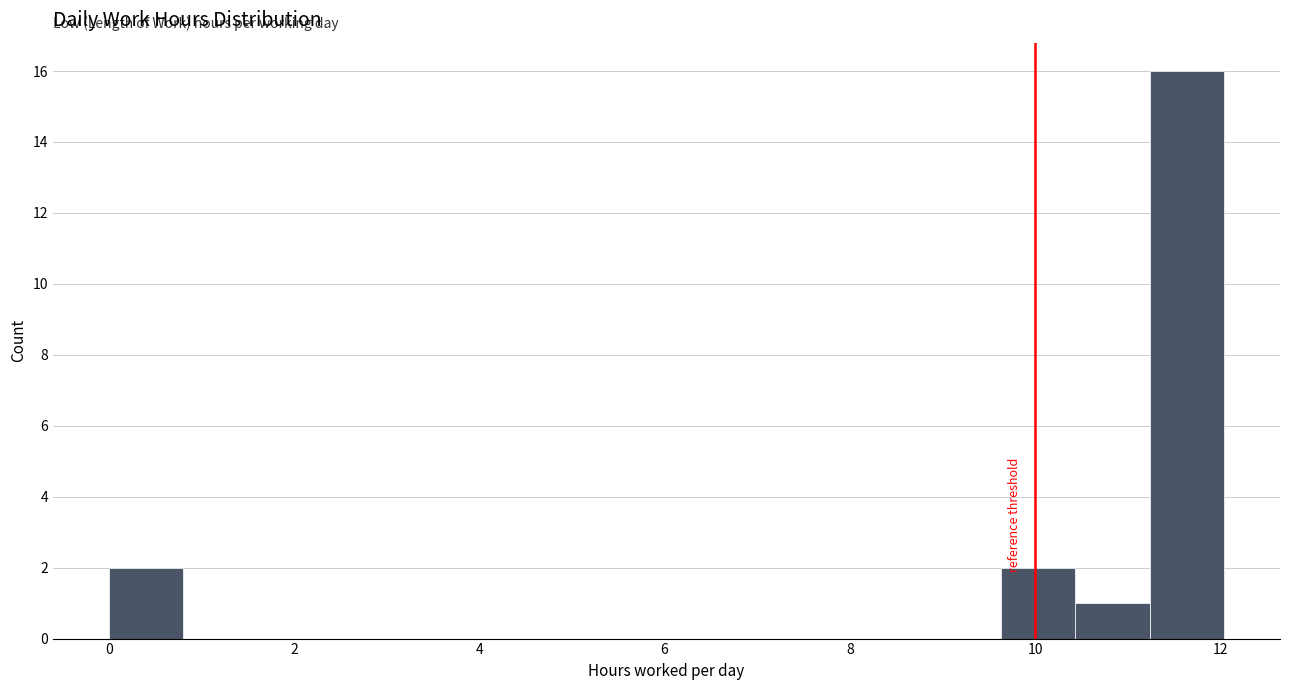

Reading left to right, transcribe this chart: for each bar, give the range it covers on the x-axis and its height. Neither the bar edges nor the heights are printed on the chart, so give them approximately, as read against the axes.

0.0 to 0.8: 2
0.8 to 1.6: 0
1.6 to 2.4: 0
2.4 to 3.2: 0
3.2 to 4.0: 0
4.0 to 4.8: 0
4.8 to 5.6: 0
5.6 to 6.4: 0
6.4 to 7.2: 0
7.2 to 8.0: 0
8.0 to 8.8: 0
8.8 to 9.6: 0
9.6 to 10.4: 2
10.4 to 11.2: 1
11.2 to 12.0: 16